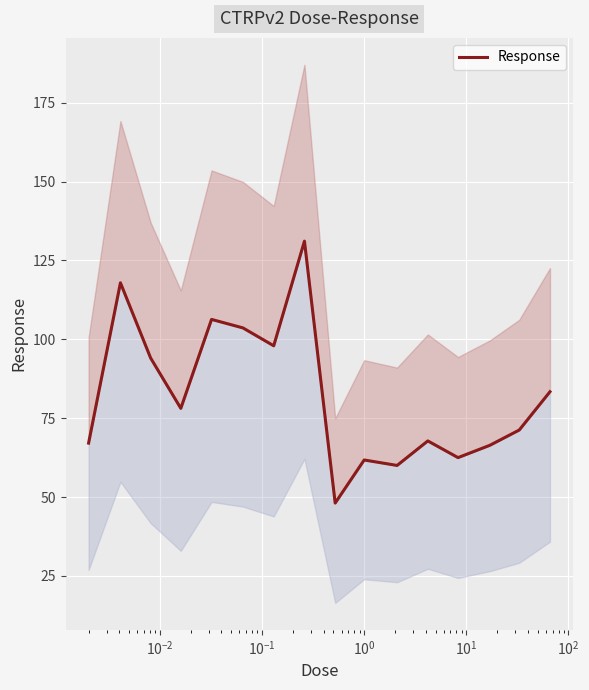

How many points are lower than both their immediate neighbors (excluding endpoints)?

5